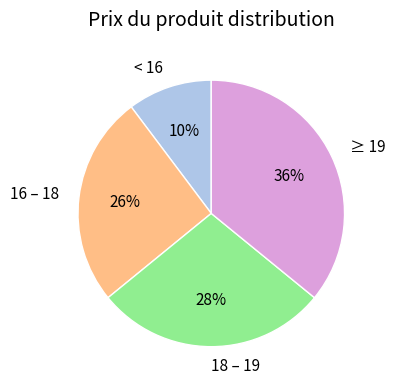

Does 16 – 18 account for over 50% of the chart?

No